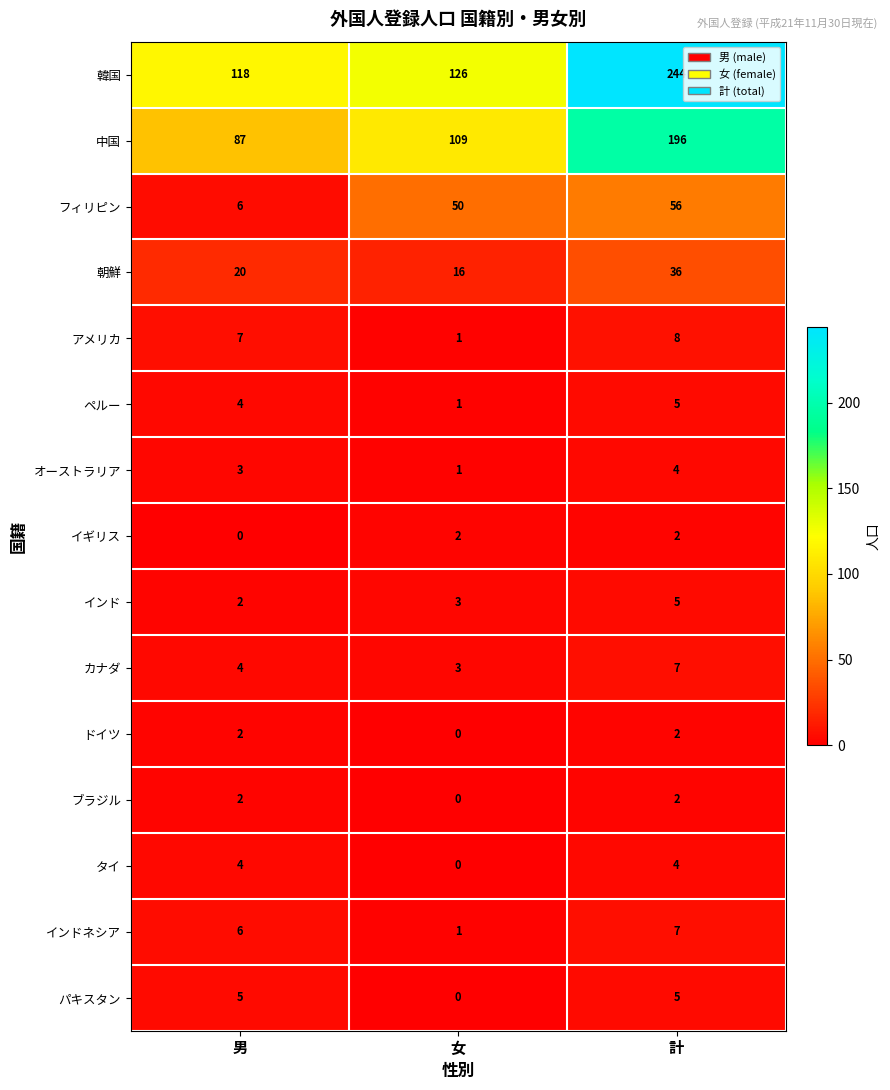

What is the greatest value displayed?

244